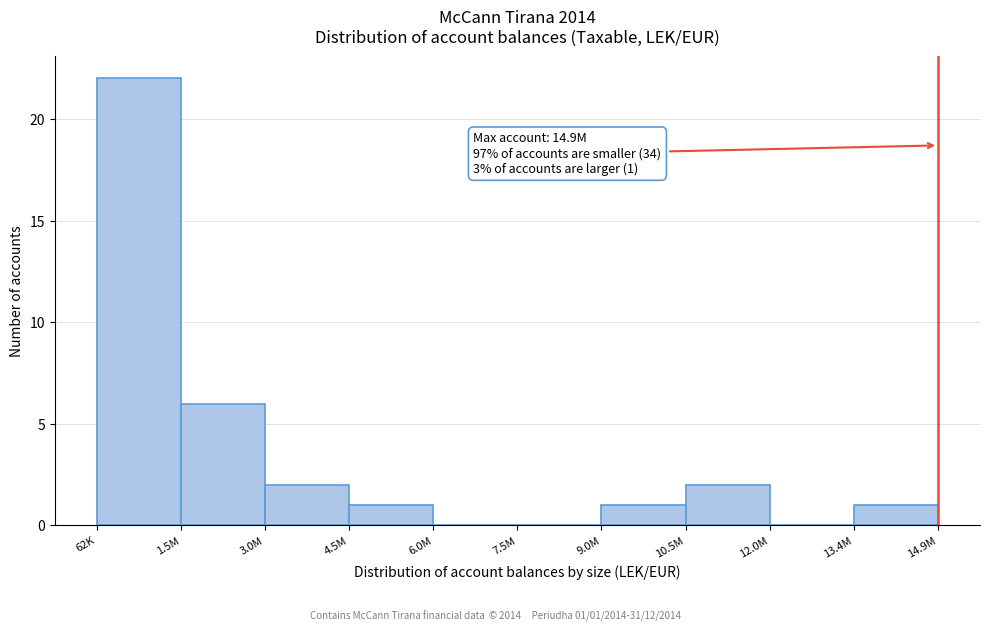

Reading left to right, what are all the values shown in this chart?

62K=22	1.5M=6	3.0M=2	4.5M=1	6.0M=0	7.5M=0	10.5M=1	12.0M=2	13.4M=0	14.9M=1